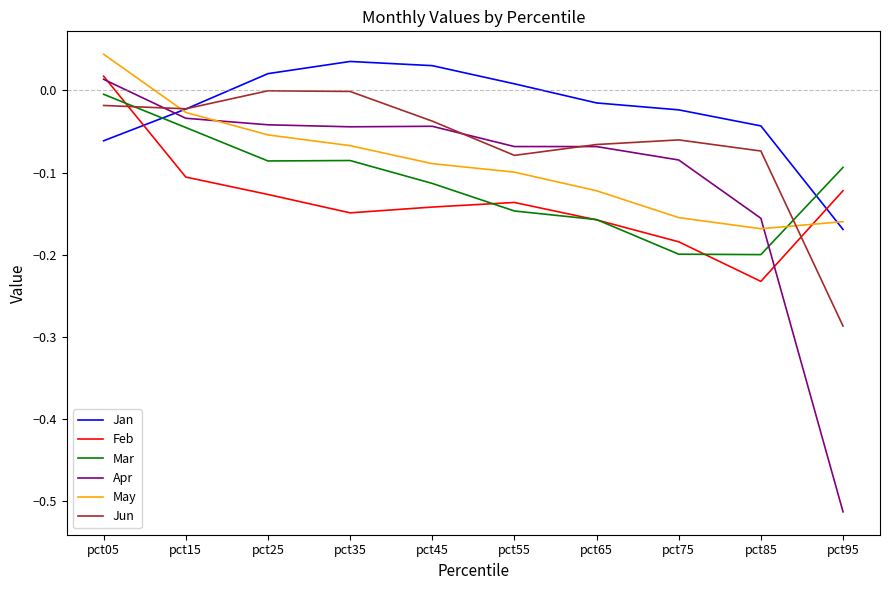

How many lines are shown in the chart?

6